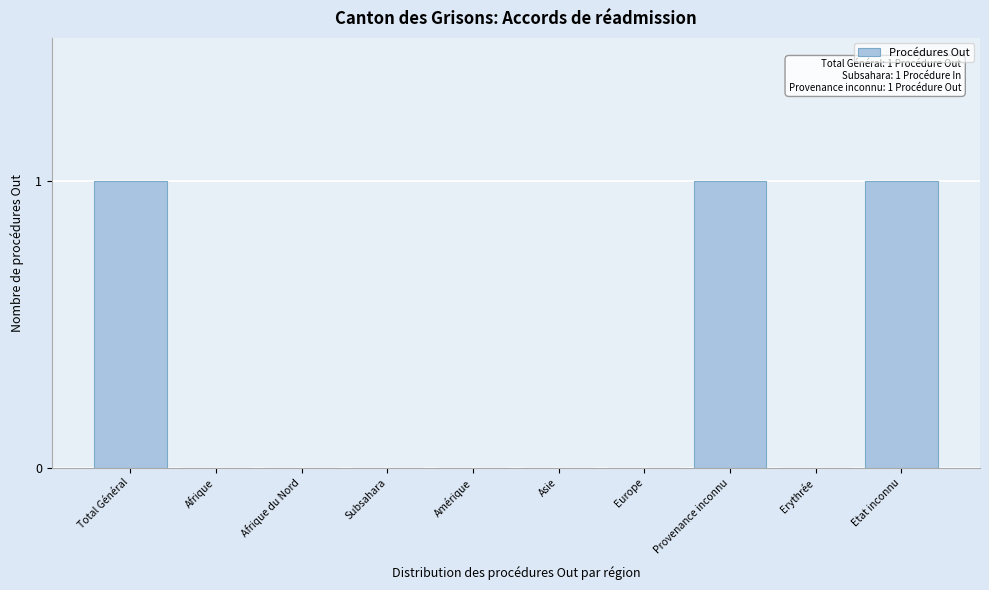

Reading right to left, extract all data points from this chart.

Etat inconnu=1	Erythrée=0	Provenance inconnu=1	Europe=0	Asie=0	Amérique=0	Subsahara=0	Afrique du Nord=0	Afrique=0	Total Général=1